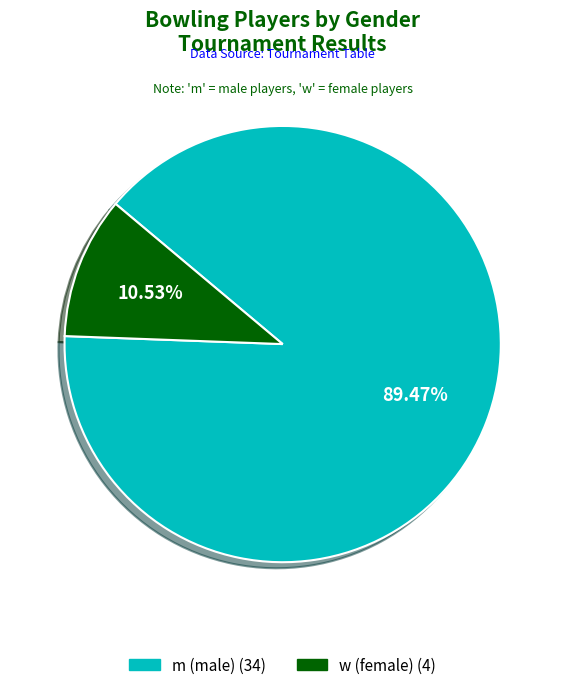

How many segments does this pie chart have?

2